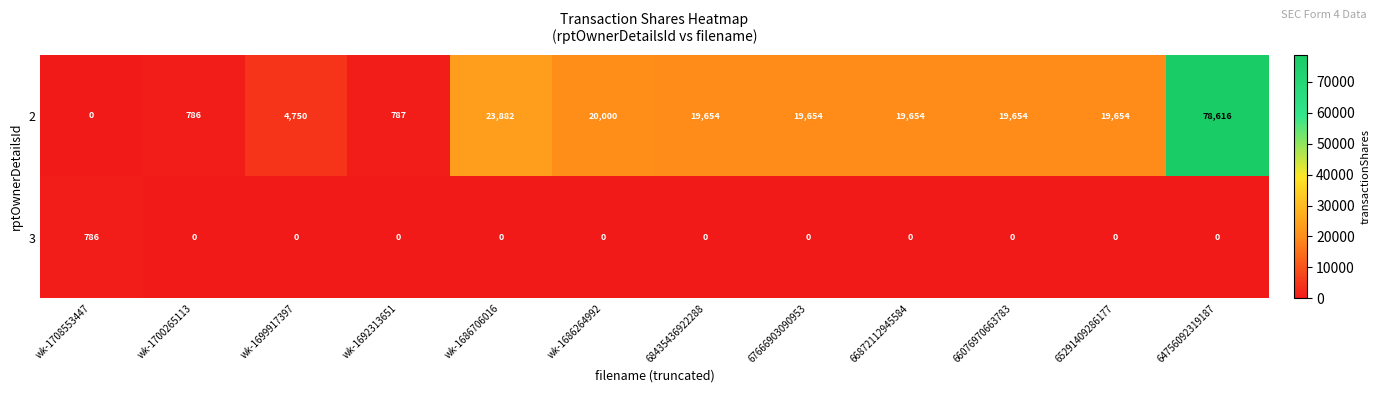

List the series in order of their overall mean, highest first.

2, 3